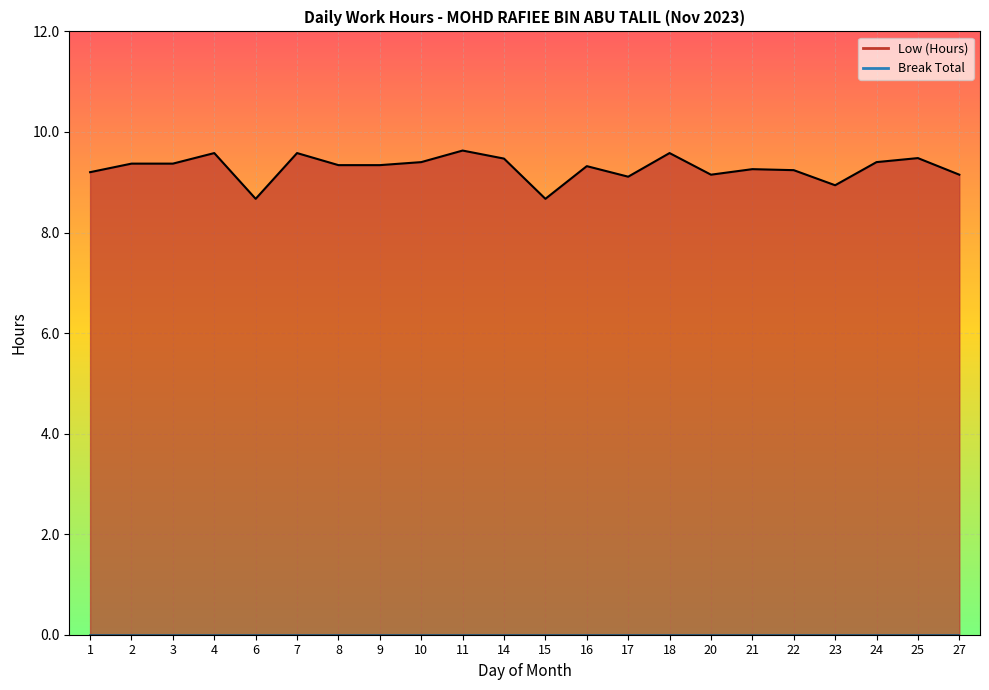

What is the sum of the values at 6 and 3?

18.0